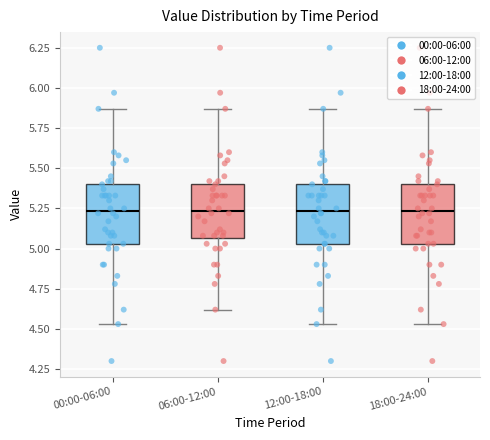

Where is the lower edge of the box for 00:00-06:00 on the y-axis? The values are not printed on the chart, so give them approximately, as read against the axis.

5.05